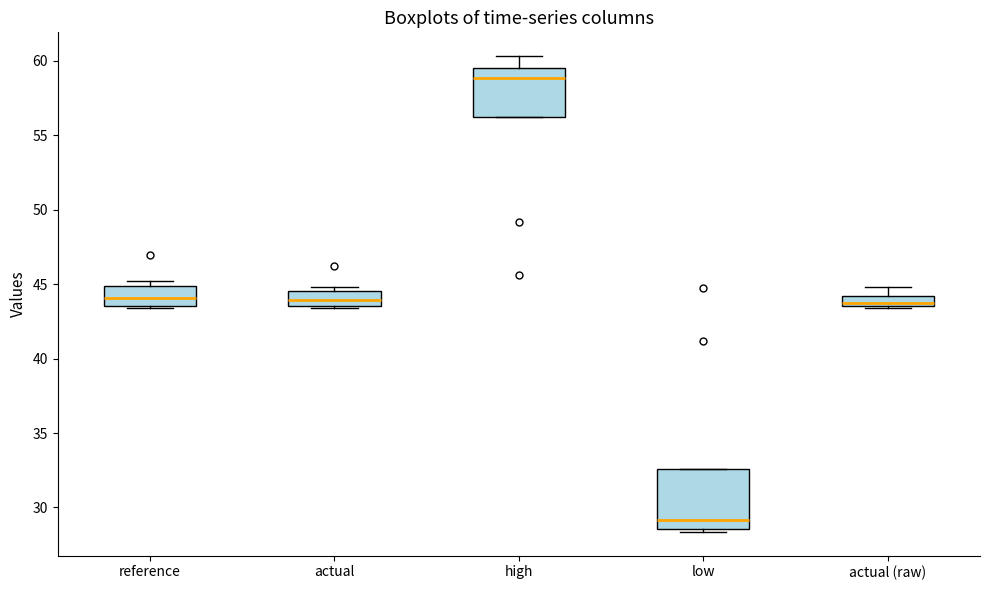

Where is the upper edge of the box for actual on the y-axis? The values are not printed on the chart, so give them approximately, as read against the axis.

44.5